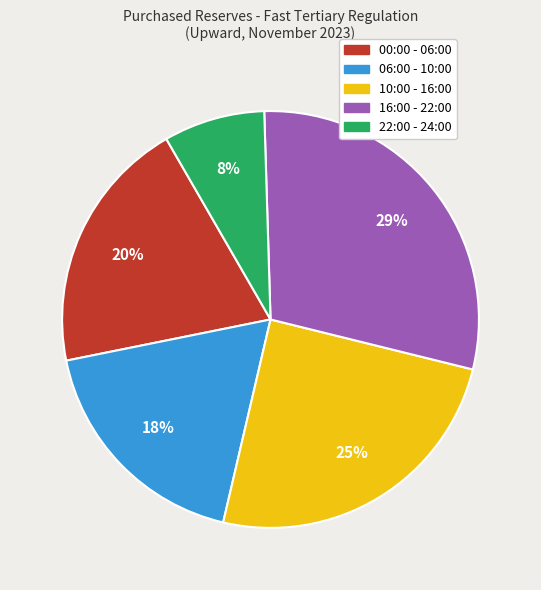

Approximately how many times larger is the value at 00:00 - 06:00 compared to 16:00 - 22:00?

0.7